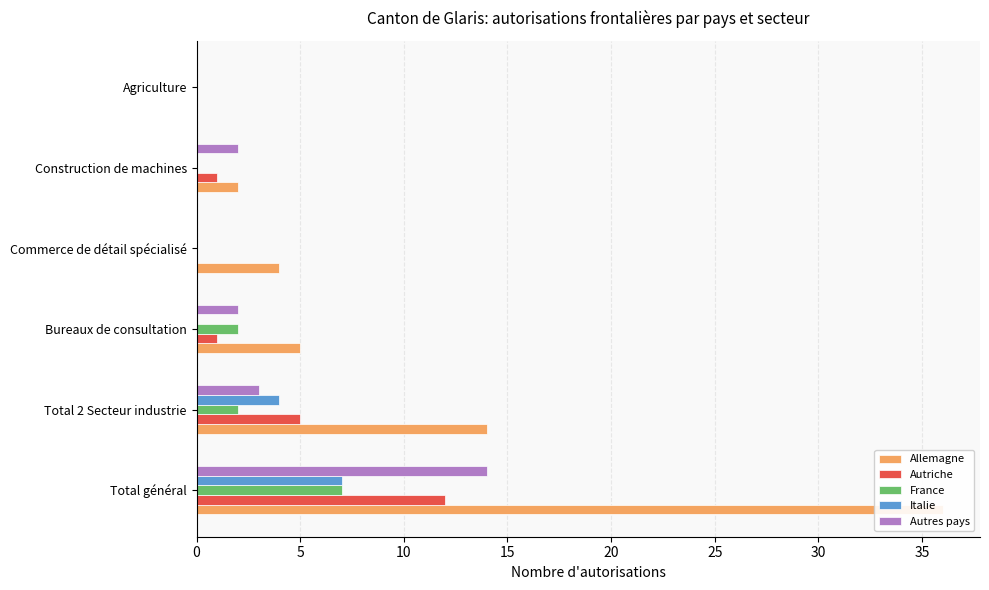

Where is Allemagne nearest to the value 18?

5